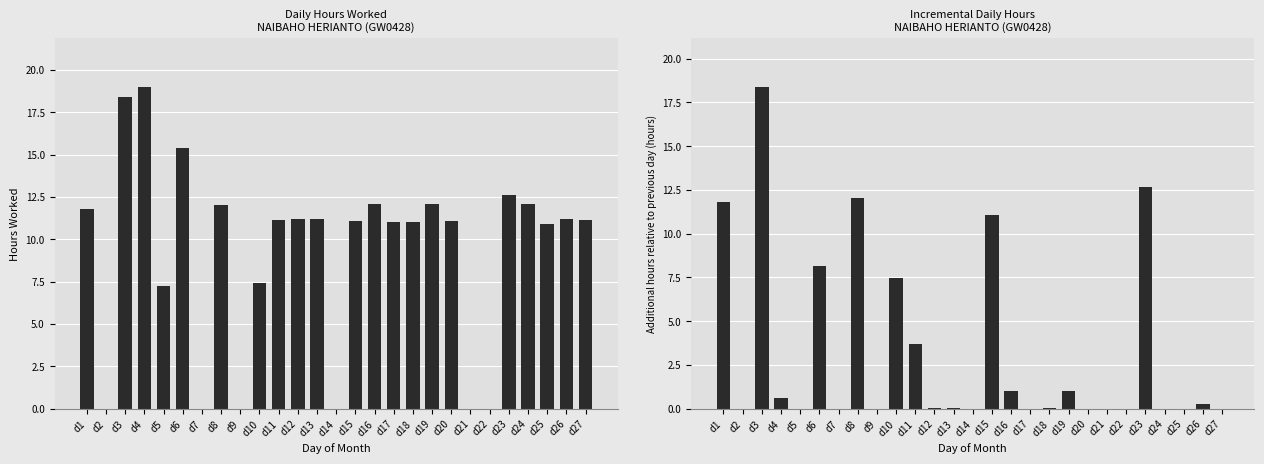

The value of Additional Hours at d5 is 5.7. True or false?

False